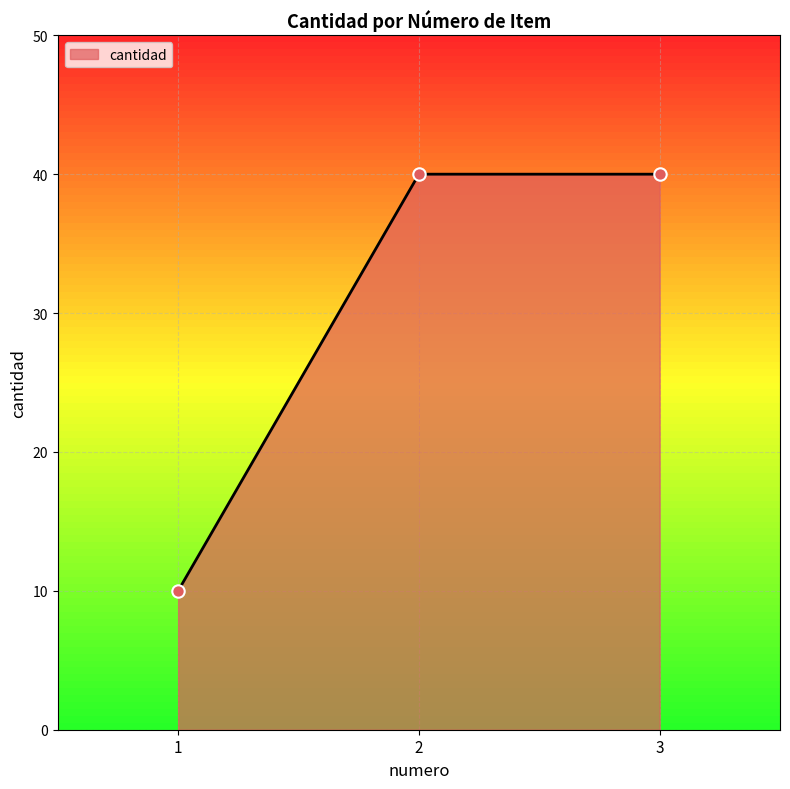

What is the change in value from 1 to 3?

+30